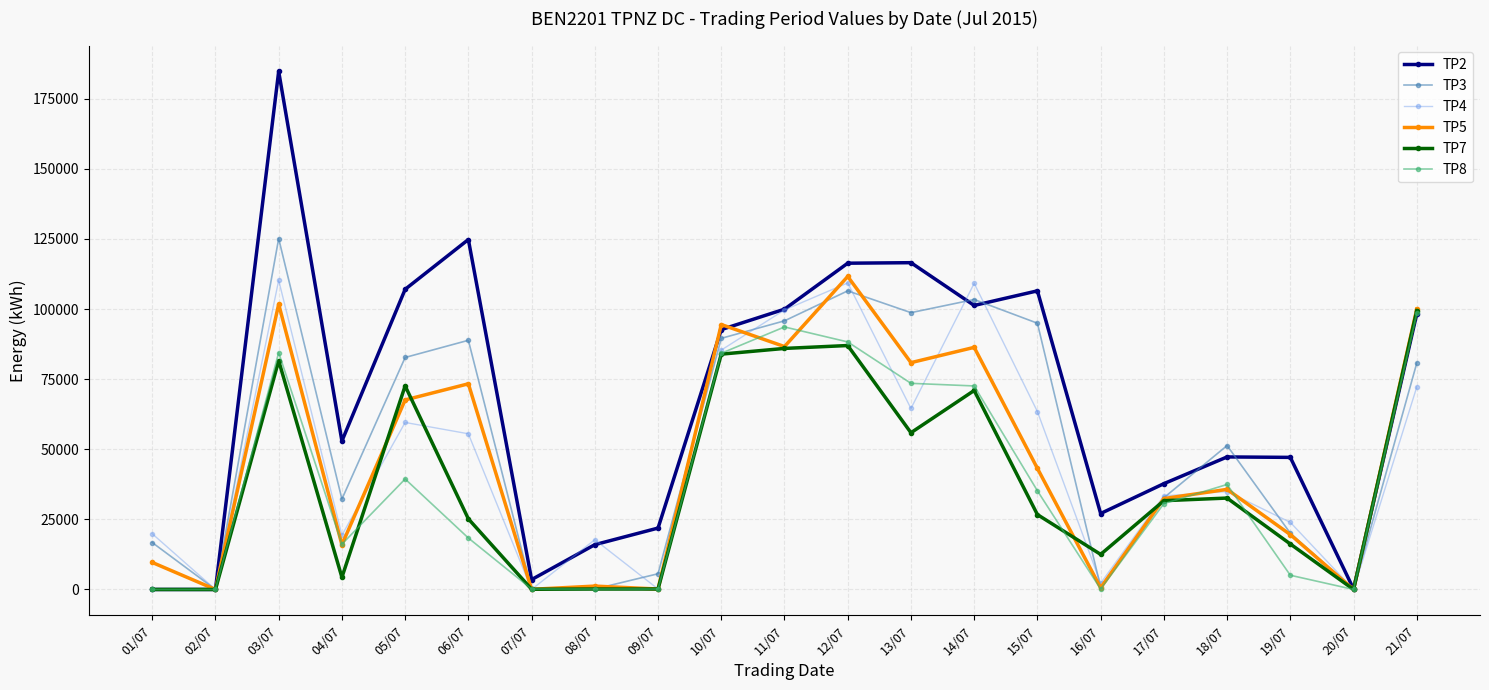

True or false: TP2 and TP5 intersect in this chart.

True